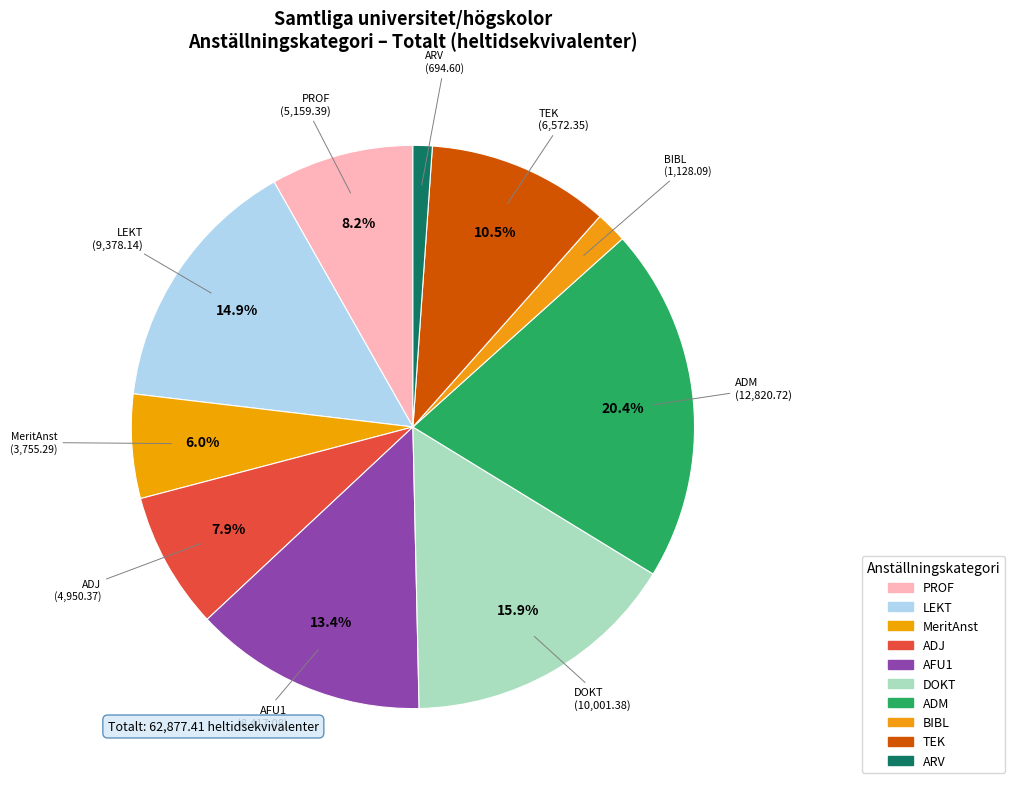

What is the ratio of the value at AFU1 to the value at BIBL?

7.5